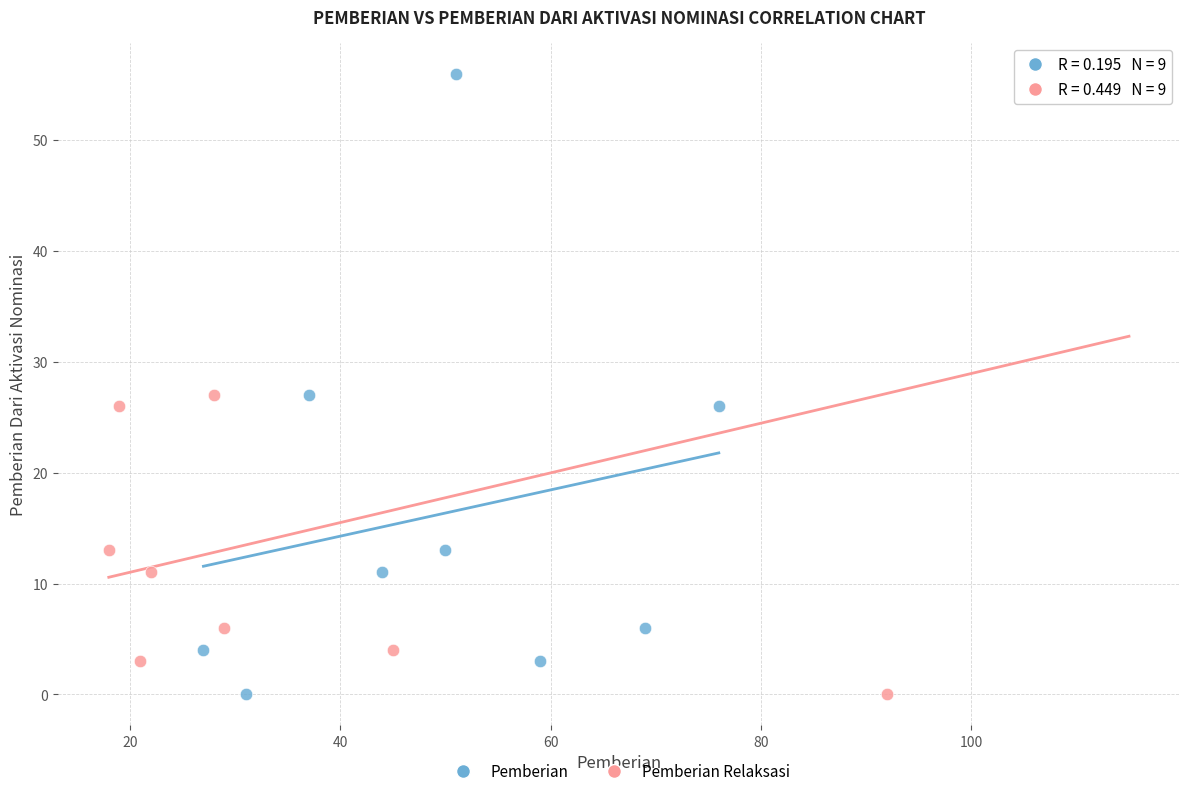

What are all the series names shown in the legend?

Pemberian, Pemberian Relaksasi